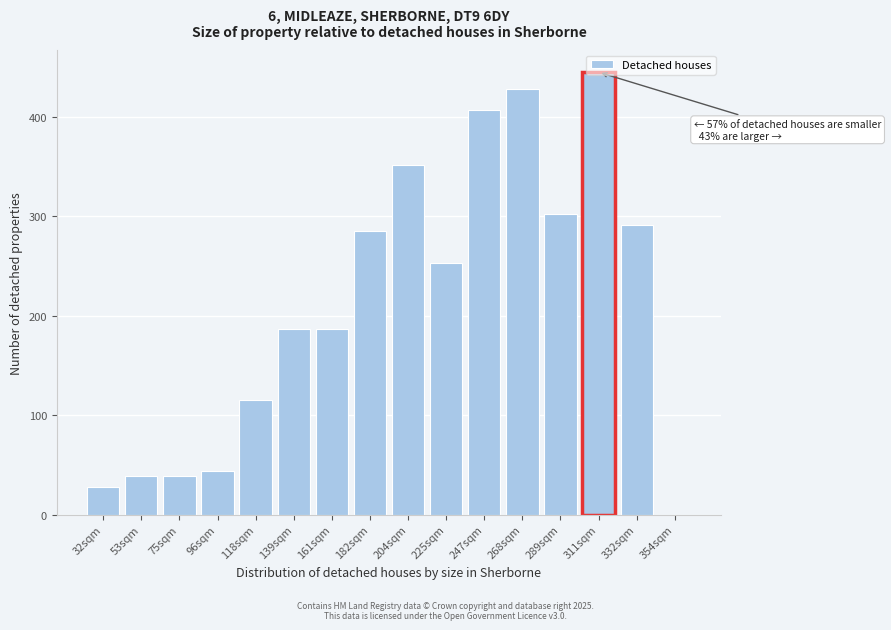

The chart shows a value of 428.5 at 268sqm. True or false?

True